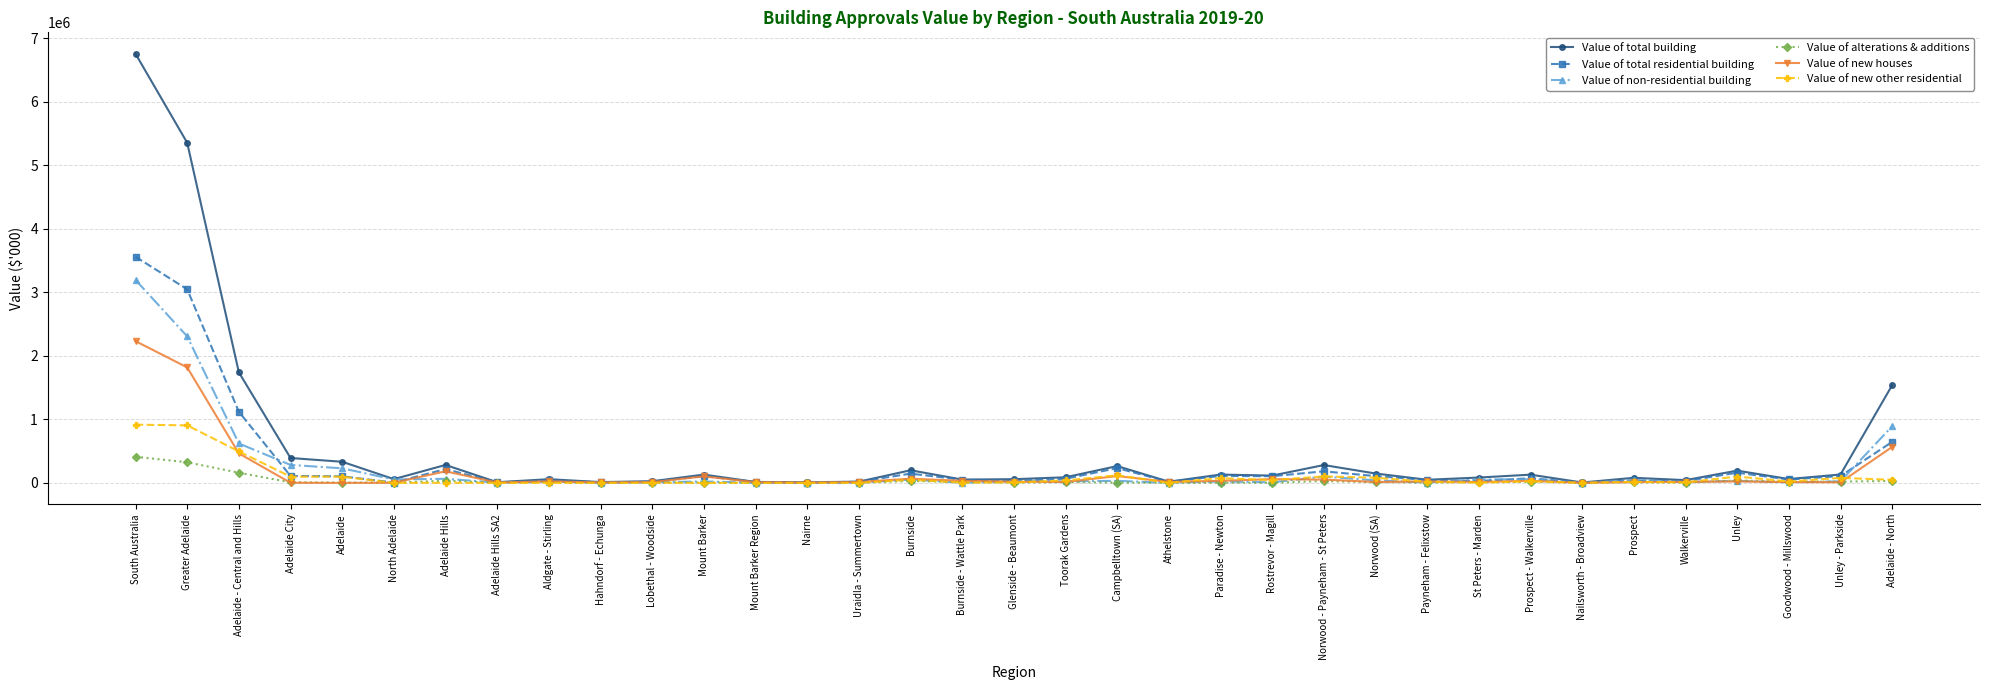

Where is Value of non-residential building nearest to the value 1598591?

Adelaide - North